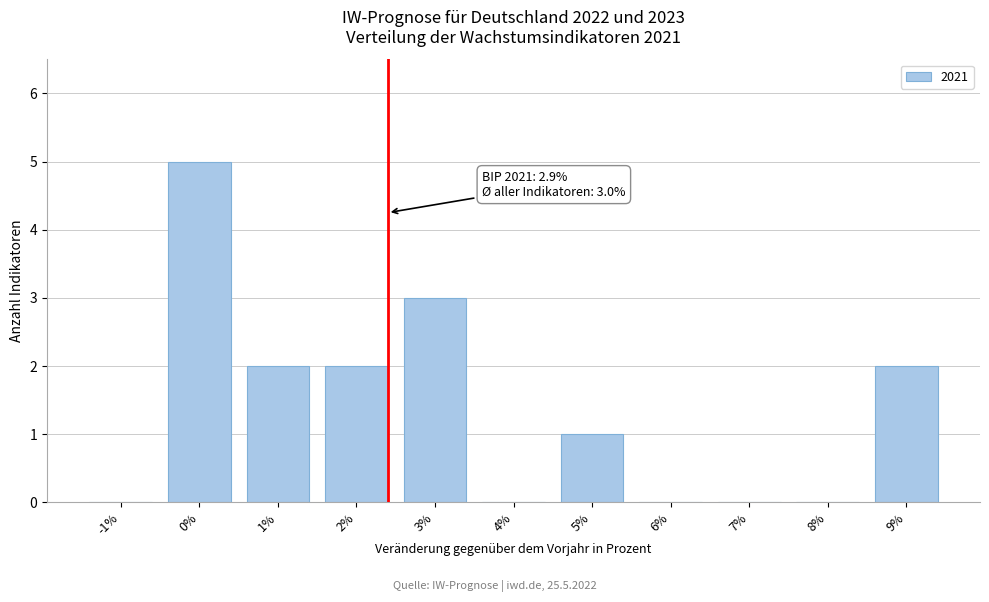

Reading left to right, what are all the values shown in this chart?

-1%=0	0%=5	1%=2	2%=2	3%=3	4%=0	5%=1	6%=0	7%=0	8%=0	9%=2